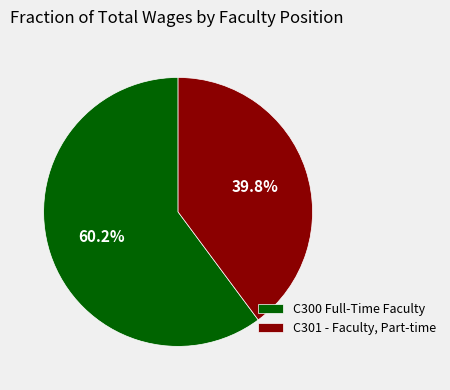

What is the ratio of the value at C301 - Faculty, Part-time to the value at C300 Full-Time Faculty?

0.7